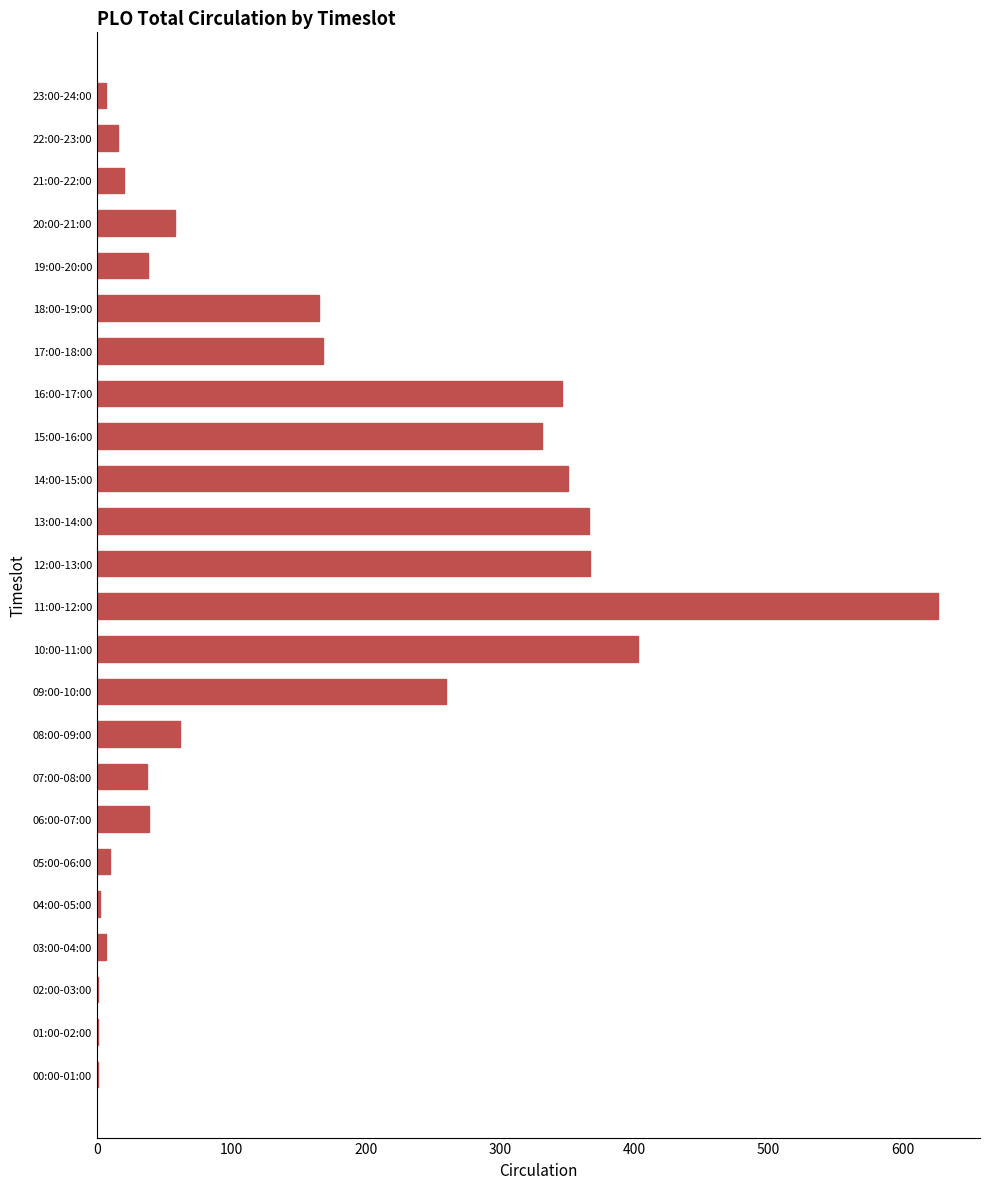

What is the greatest value displayed?

626